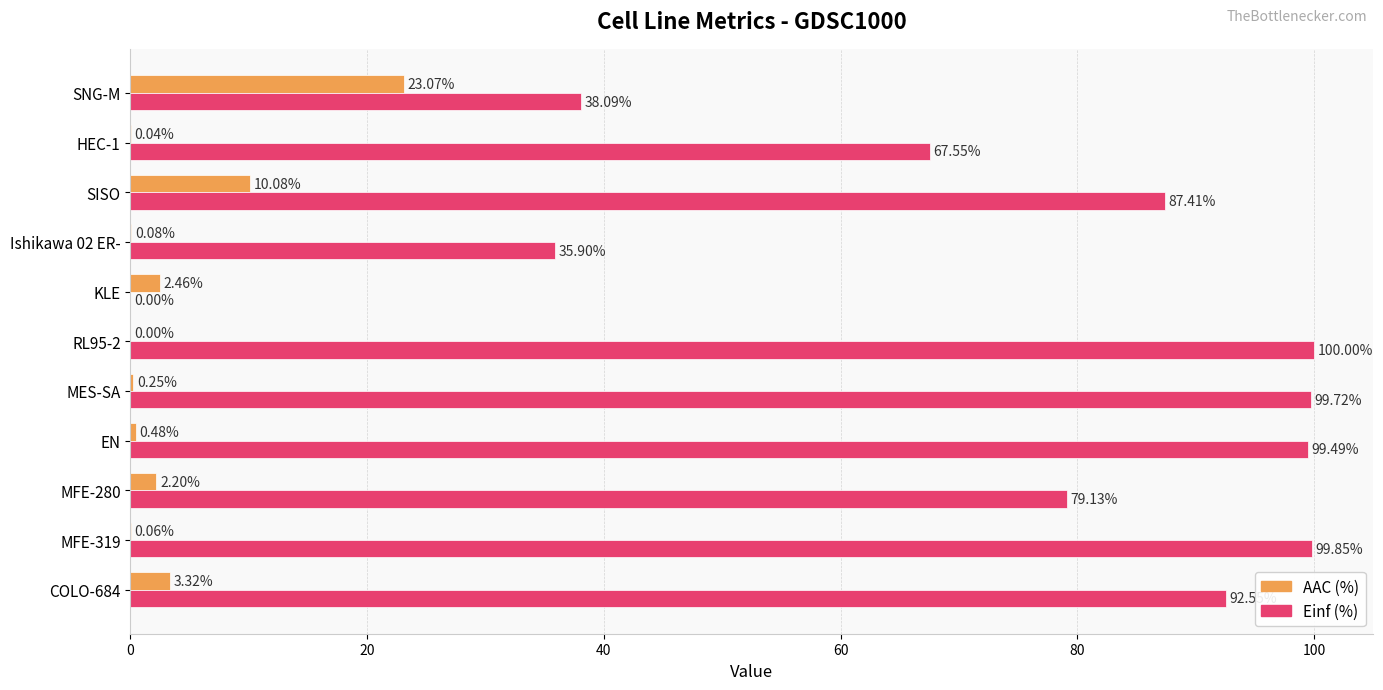

At which category is the sum across all series the highest?

RL95-2